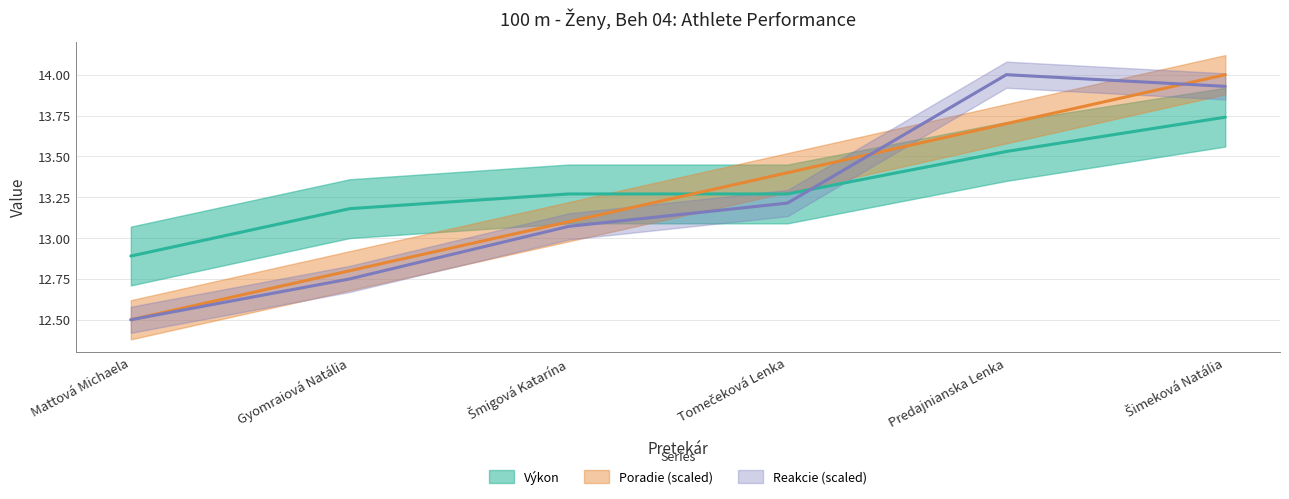

What is the label of the 5th point from the right?

Gyomraiová Natália